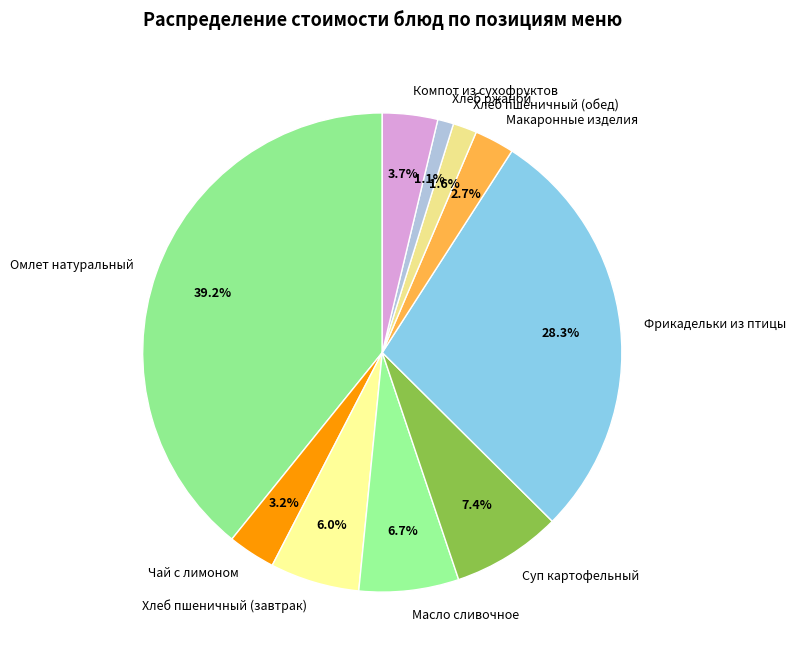

Is it true that Макаронные изделия is 11% of the pie?

False